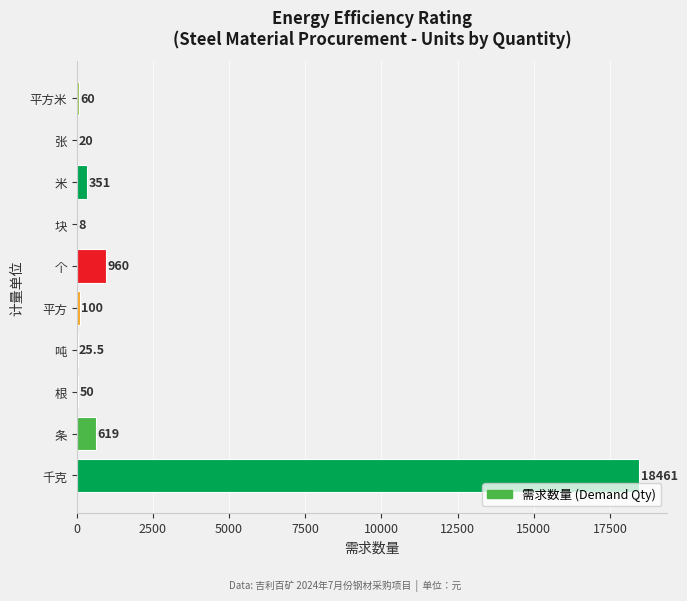

Where is the data nearest to the value 9234?

个